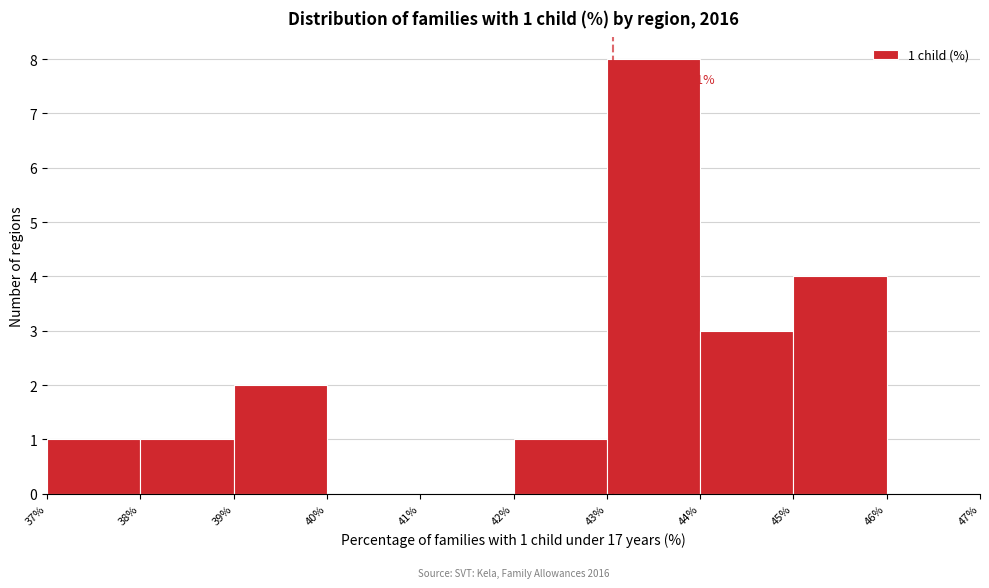

Over which range of the x-axis is the bar tallest?

43% to 44%